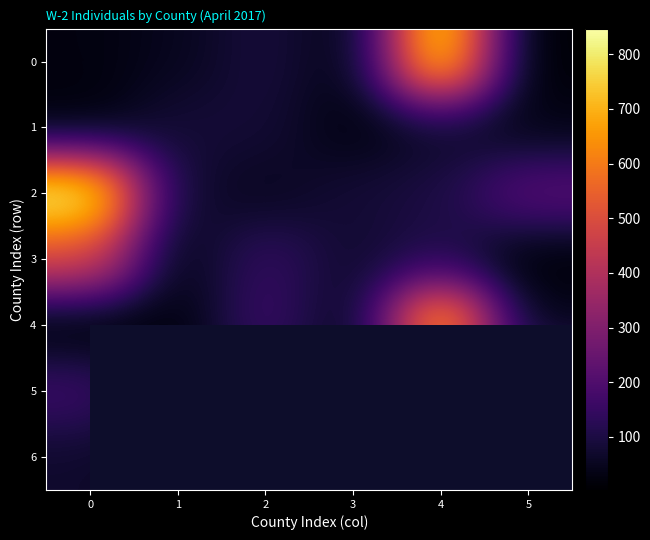

Is it true that 5 equals 250.0 at 5?

True